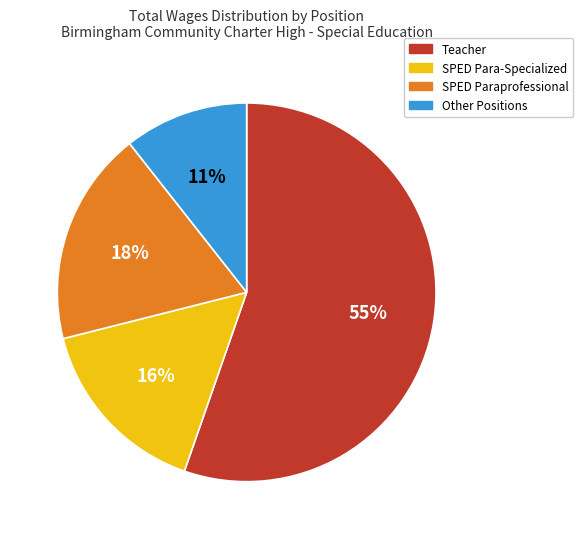

Is the sum of SPED Paraprofessional and SPED Para-Specialized greater than half?

No